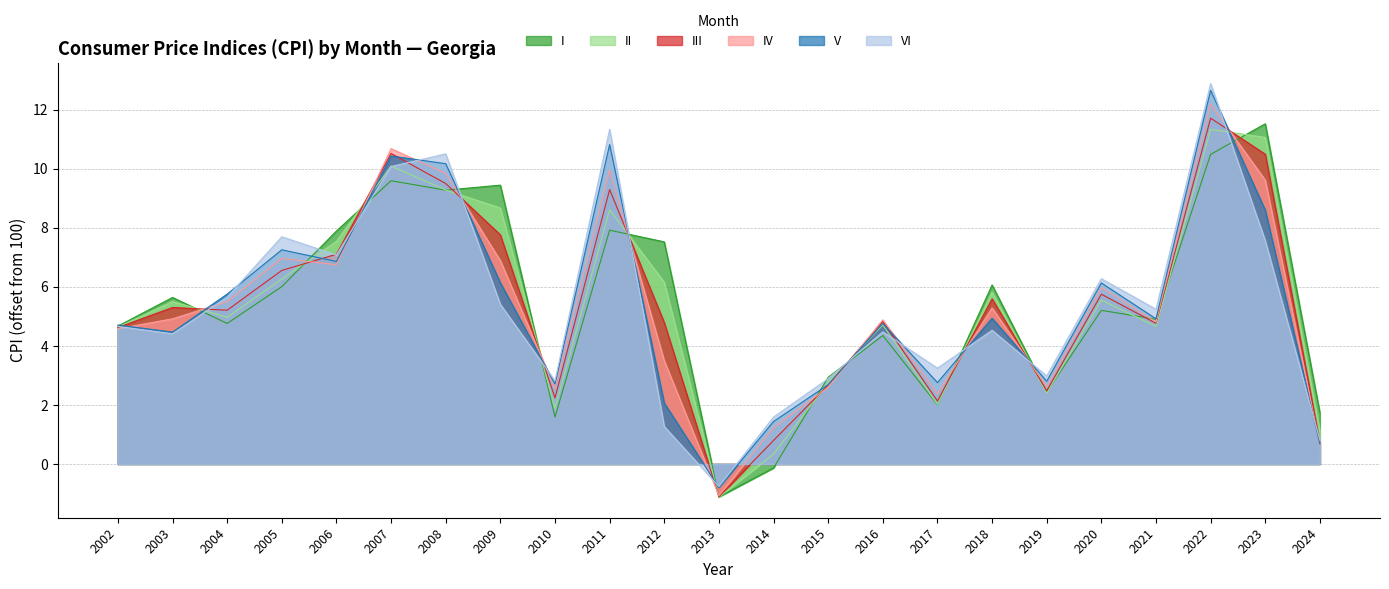

What is the difference between the V values at 2022 and 2023?

4.1